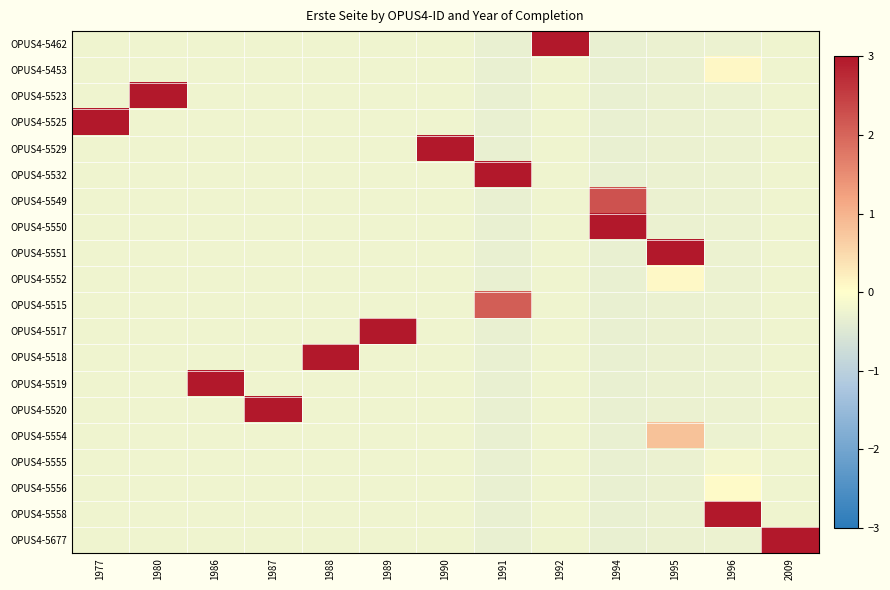

Which category has the lowest value across all series?

1994